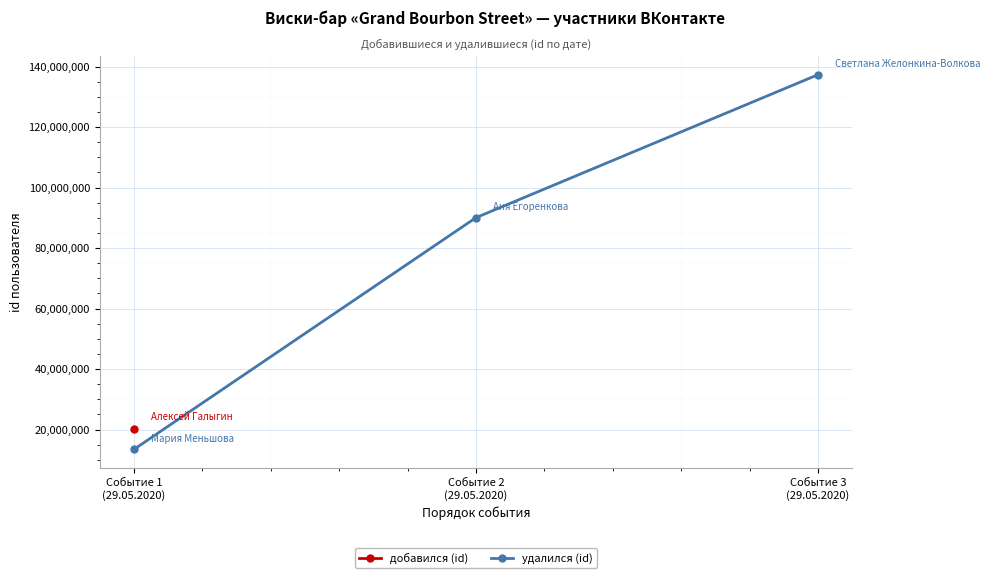

What is the difference between the second highest and minimum values?

76588432